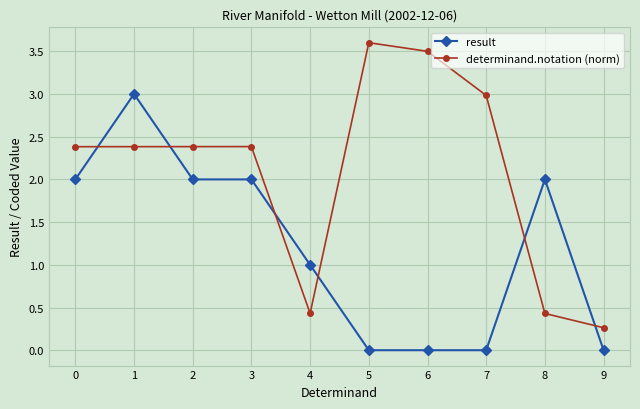

Rank the series by their average value, from highest to lowest.

determinand.notation (norm), result